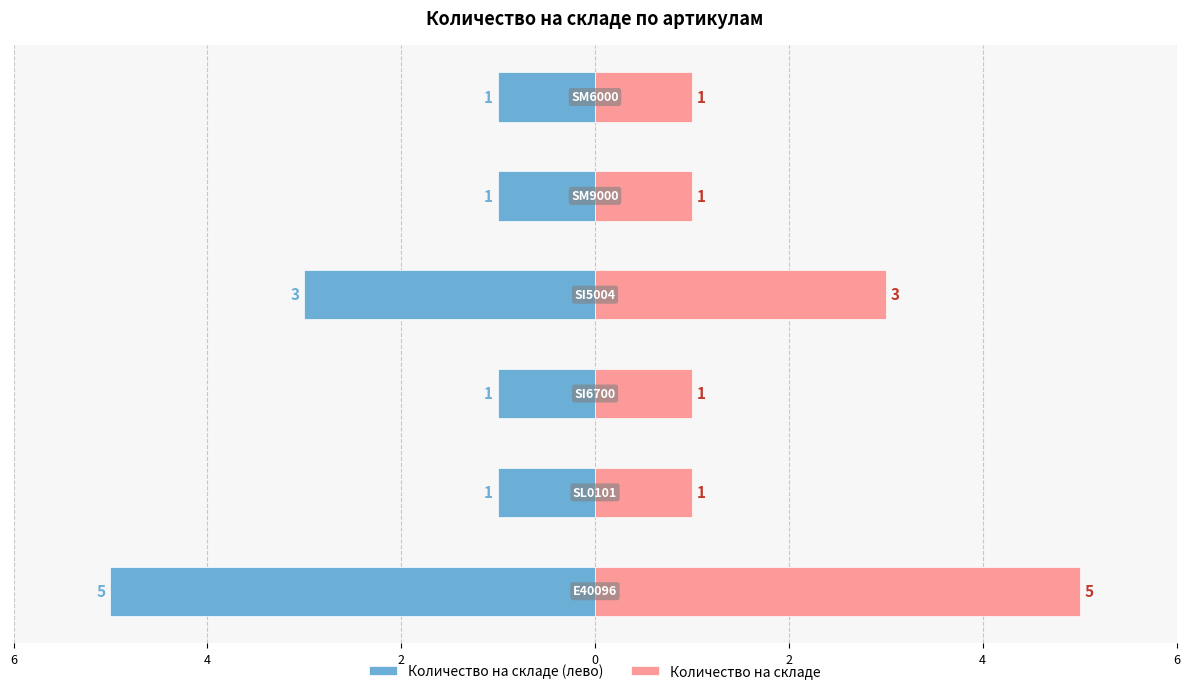

What are all the series names shown in the legend?

Количество на складе (лево), Количество на складе